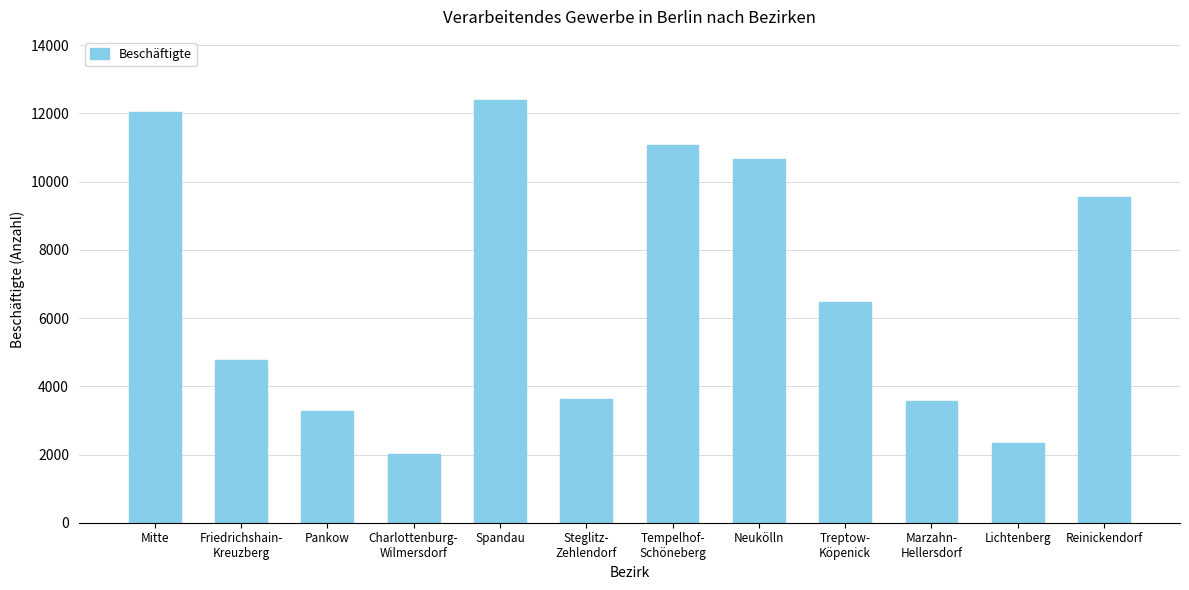

What is the sum of the values at Lichtenberg and Reinickendorf?

11902